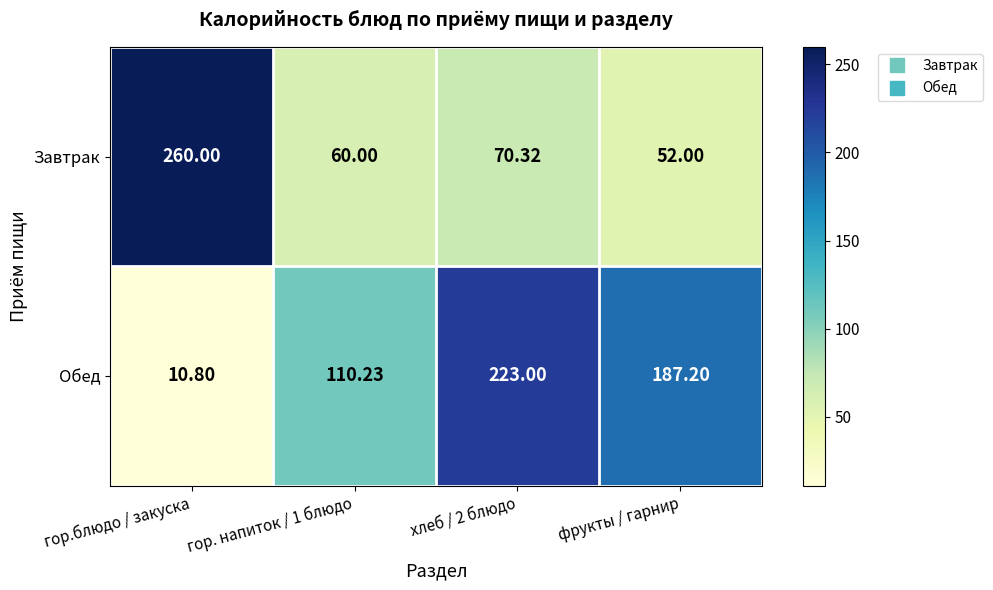

Rank the series by their maximum value, from lowest to highest.

Обед, Завтрак